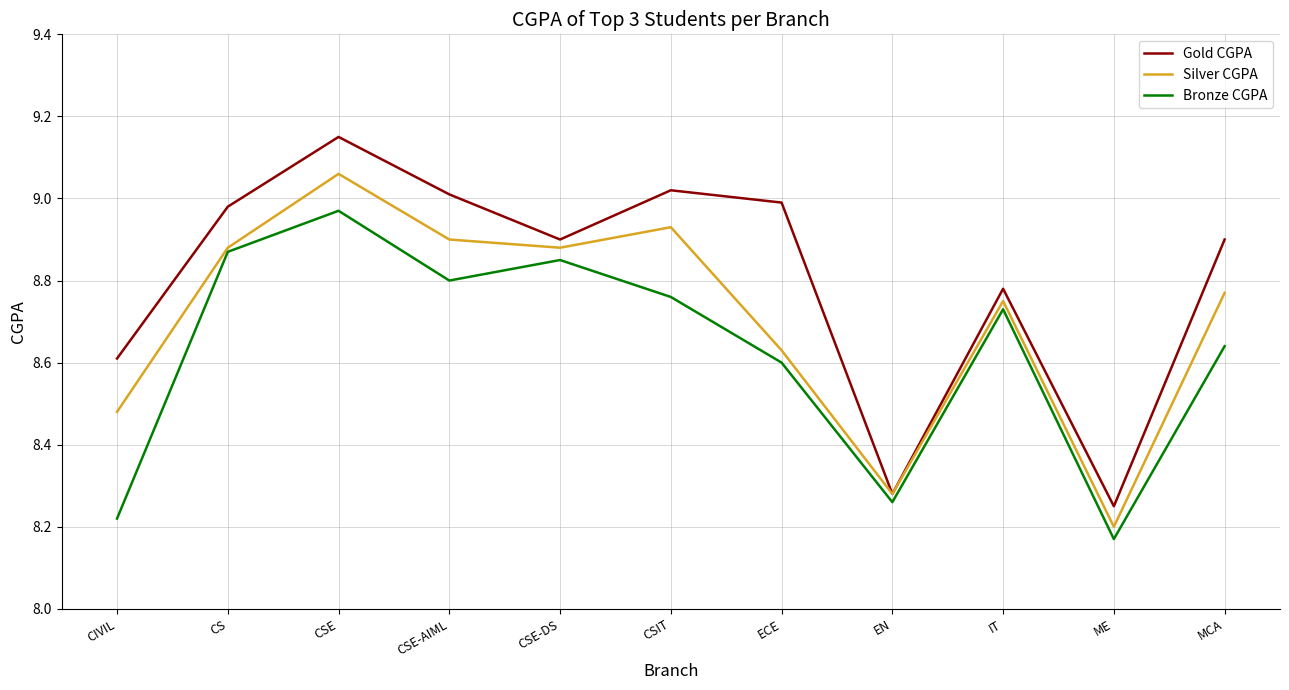

Which series has the widest spread of values?

Gold CGPA